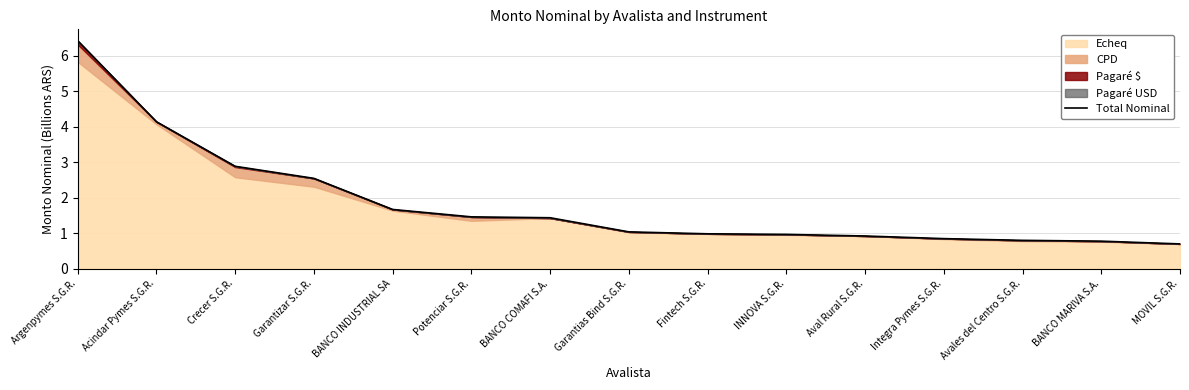

What is the greatest value displayed?

6.4